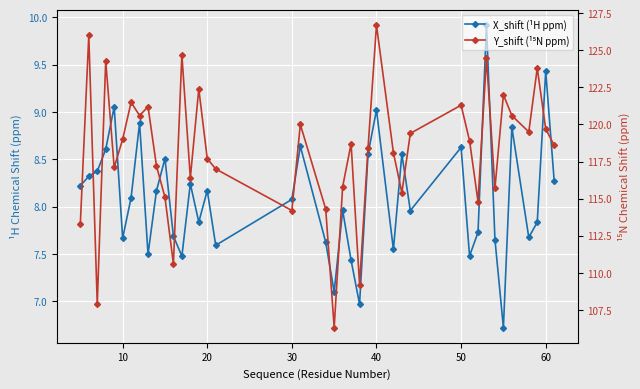

True or false: Y_shift (¹⁵N ppm) and X_shift (¹H ppm) cross at least once.

False